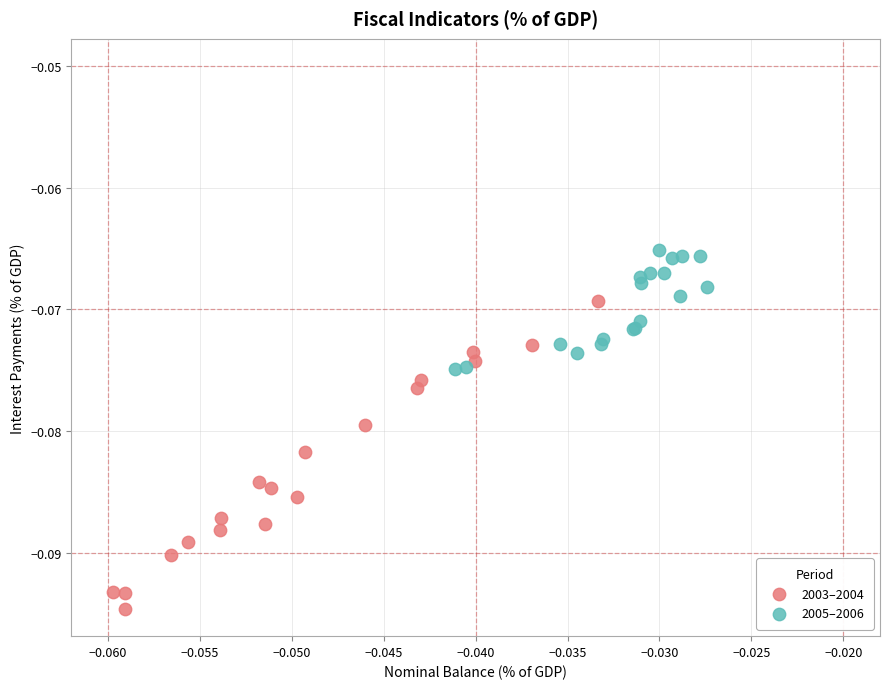

Which series reaches the maximum Y coordinate?

2005–2006